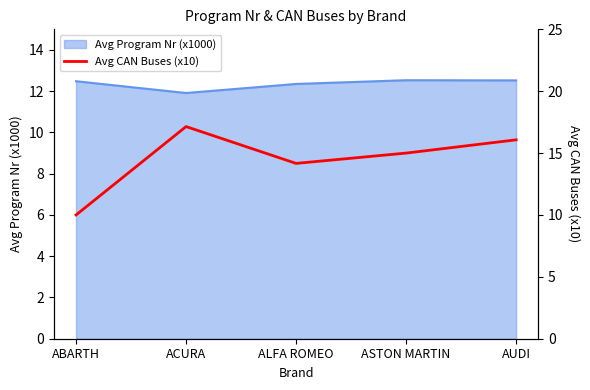

What is the smallest value displayed?

10.0